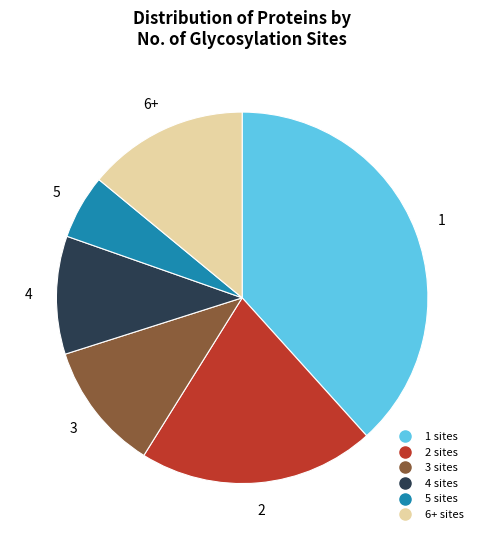

Is there a majority slice in this chart?

No